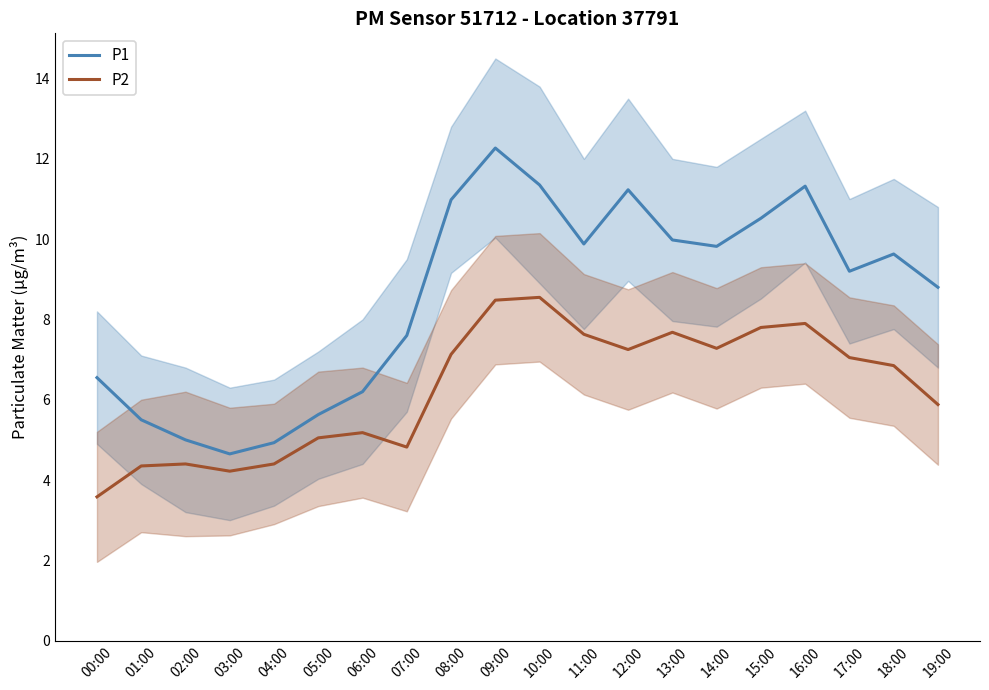

What is the label of the 17th point from the left?

16:00